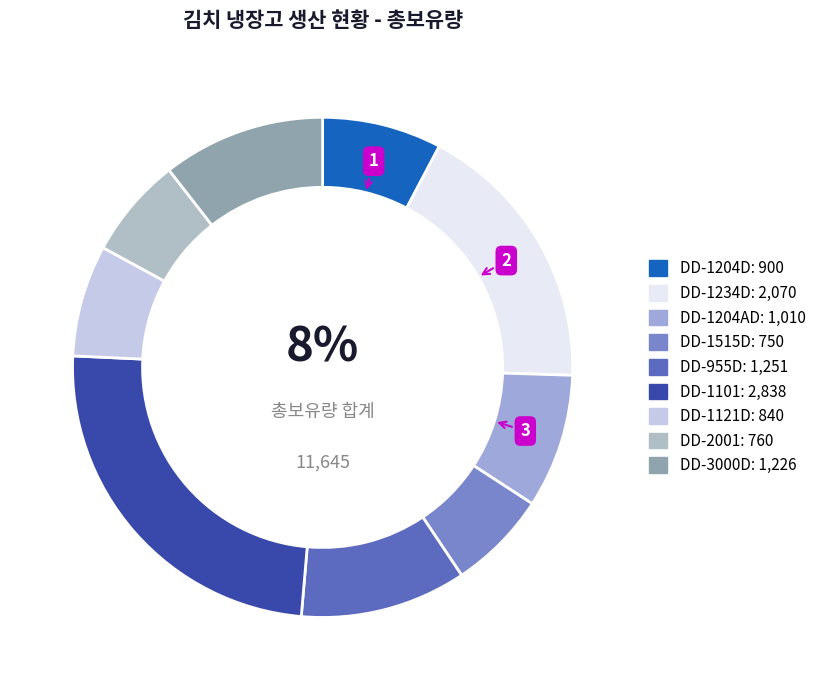

How many slices are in this pie chart?

9